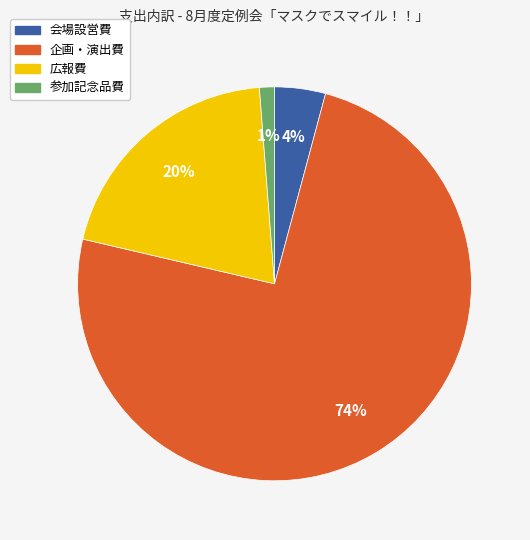

Combined, do 参加記念品費 and 広報費 account for over 50%?

No